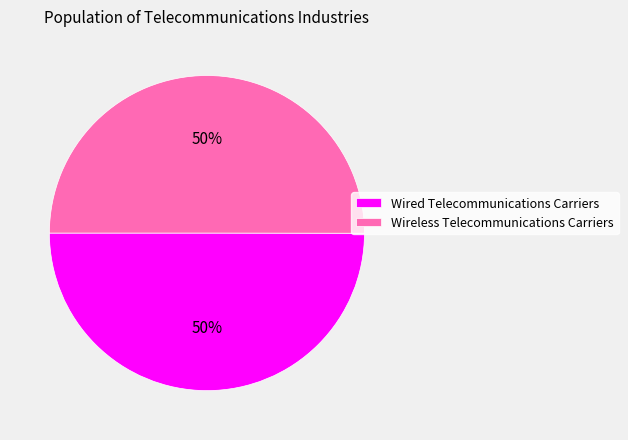

To the nearest percent, what percentage of the pie is Wired Telecommunications Carriers?

50%